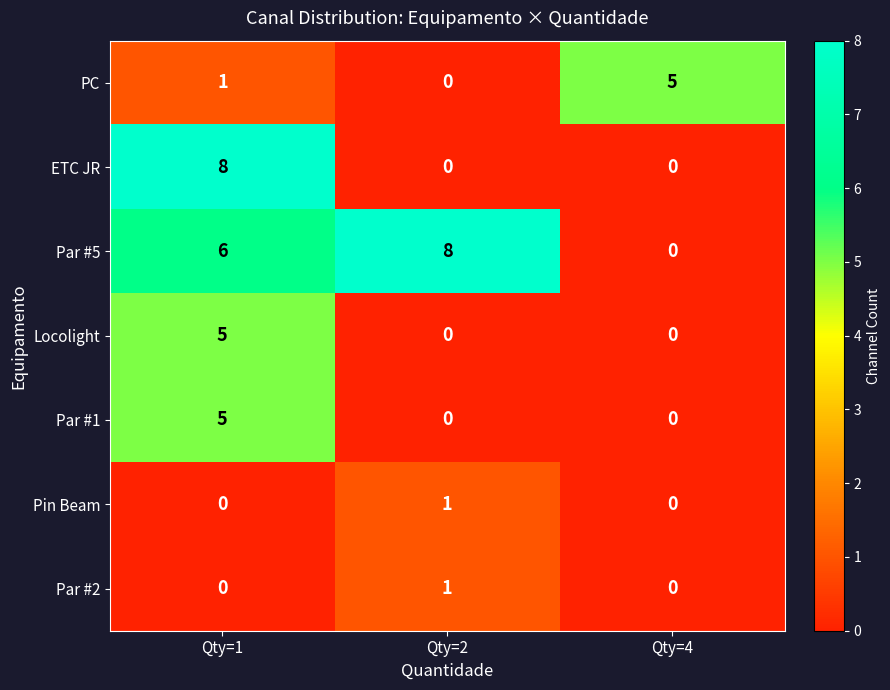

Reading right to left, transcribe all the data shown in this chart.

PC: 5	0	1
ETC JR: 0	0	8
Par #5: 0	8	6
Locolight: 0	0	5
Par #1: 0	0	5
Pin Beam: 0	1	0
Par #2: 0	1	0